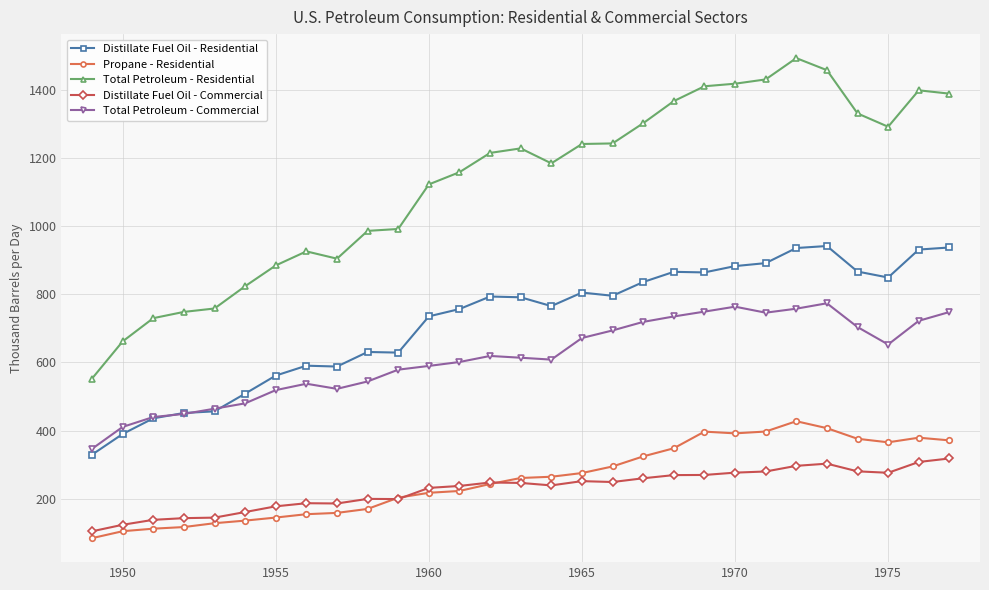

True or false: Distillate Fuel Oil - Residential has more than 2 interior local peaks.

True